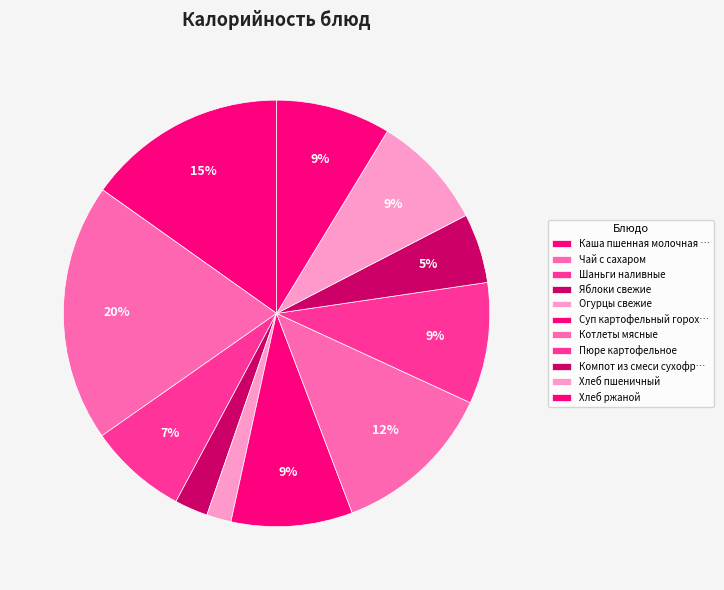

The Шаньги наливные slice represents 7% of the pie. True or false?

True